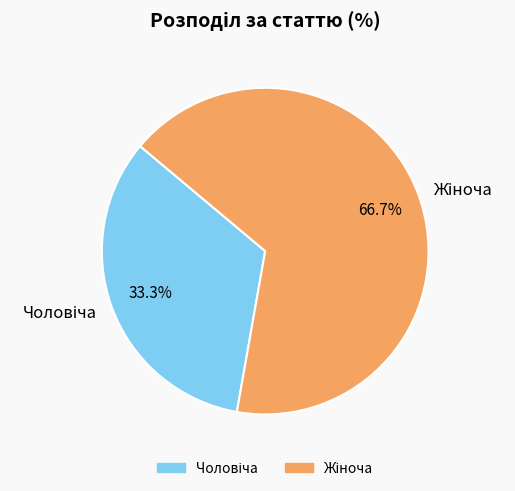

Does any single category account for the majority?

Yes